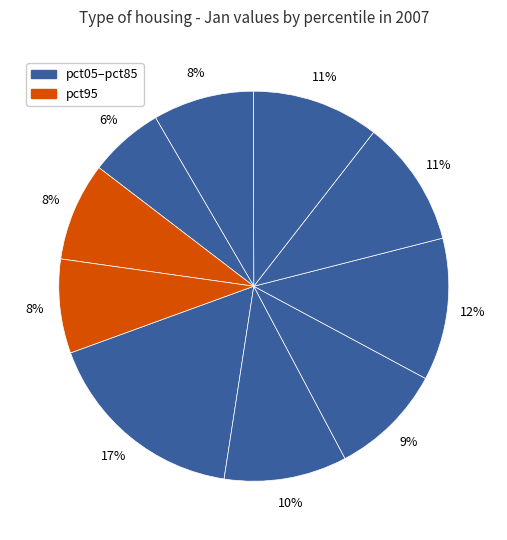

Rank the categories by value from highest to lowest.

pct05, pct35, pct55, pct45, pct15, pct25, pct65, pct85, pct95, pct75